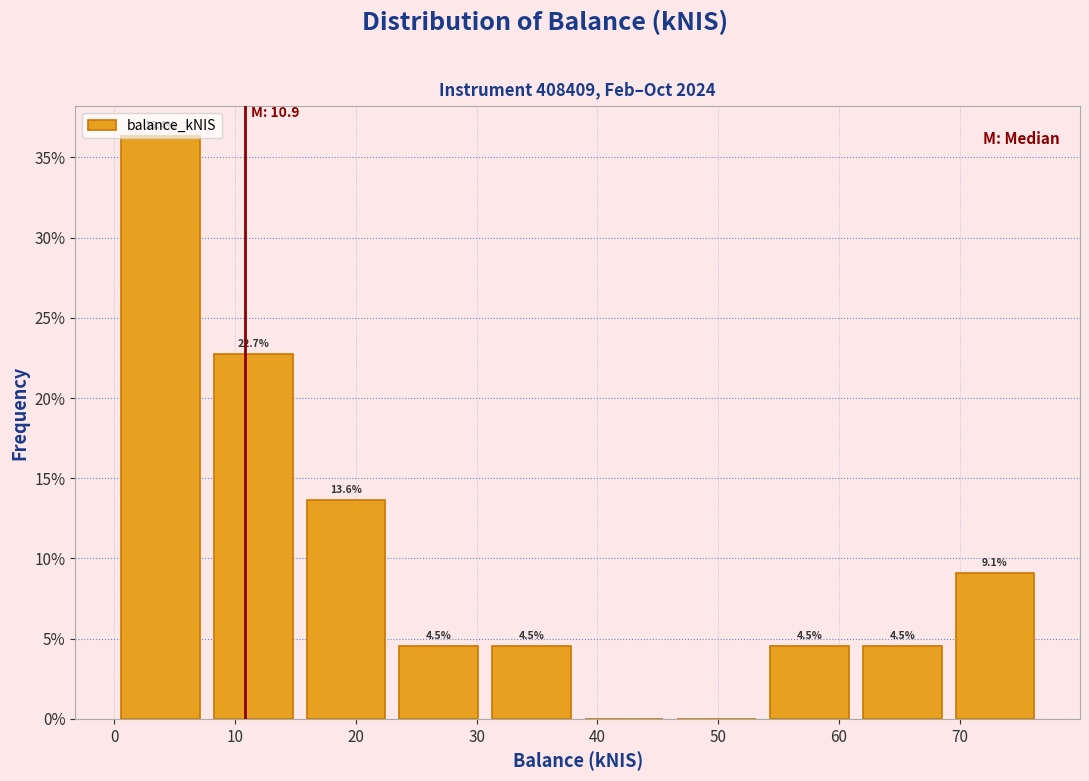

Which range on the x-axis has the tallest bar?

0 to 8